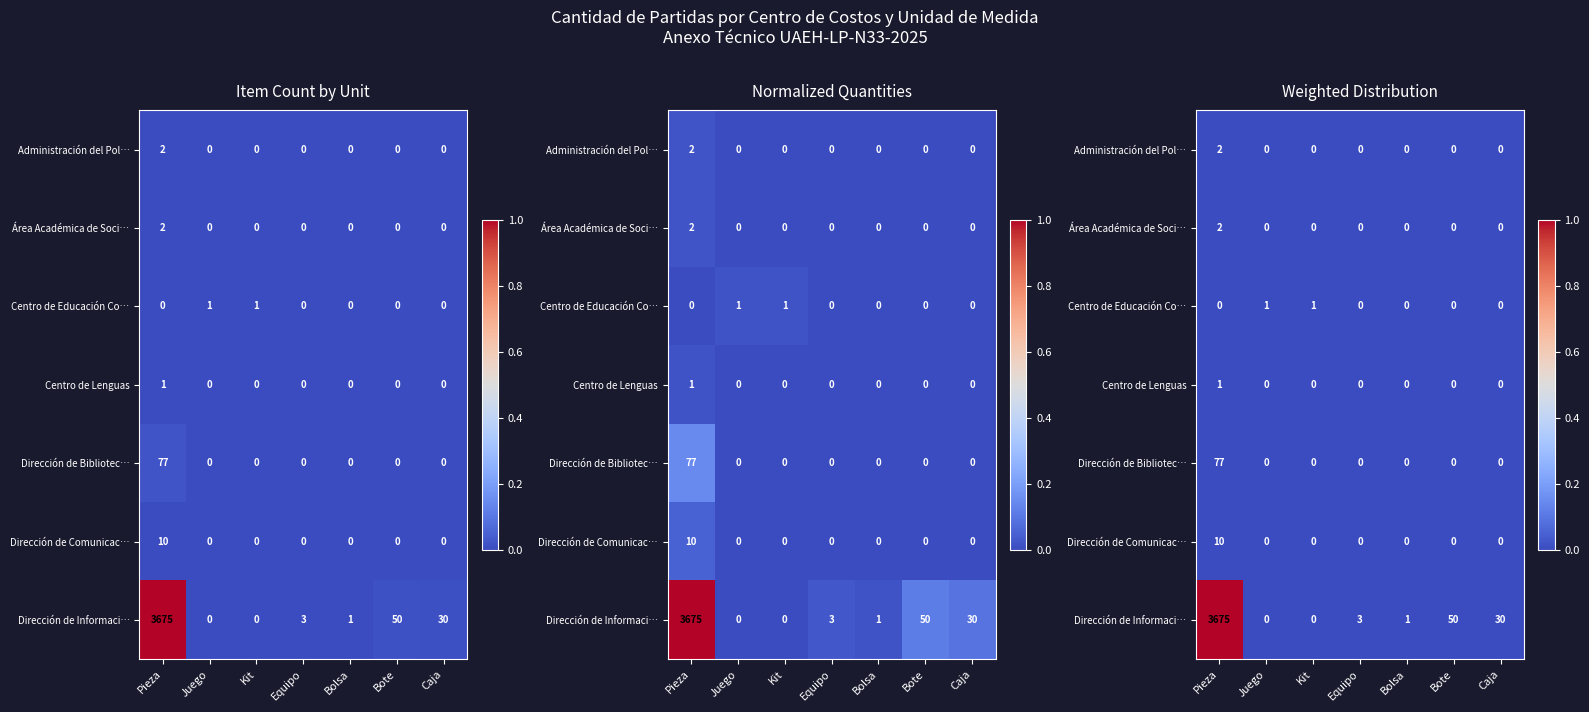

The Centro de Lenguas series shows 0.0 at Pieza. True or false?

False